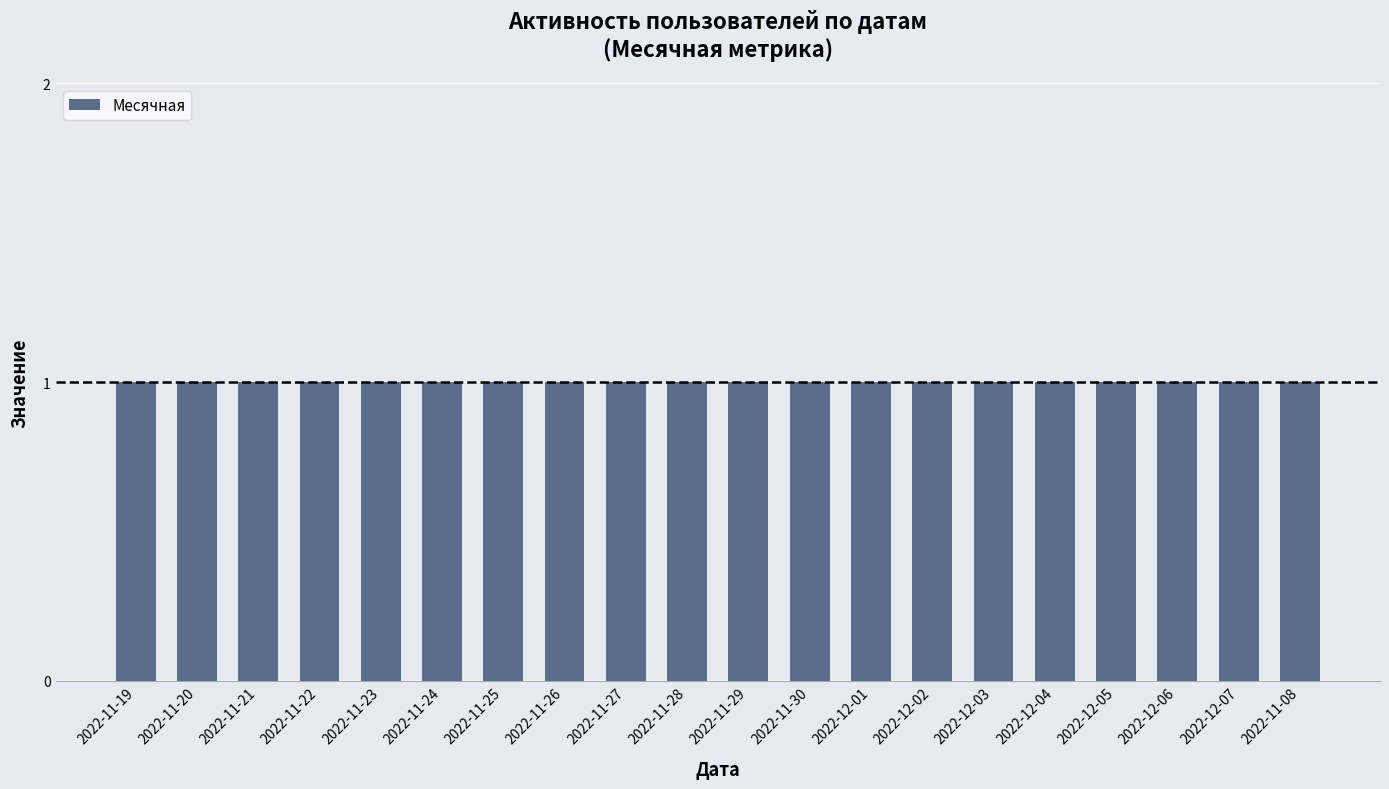

At which label is Месячная closest to 1?

2022-11-19